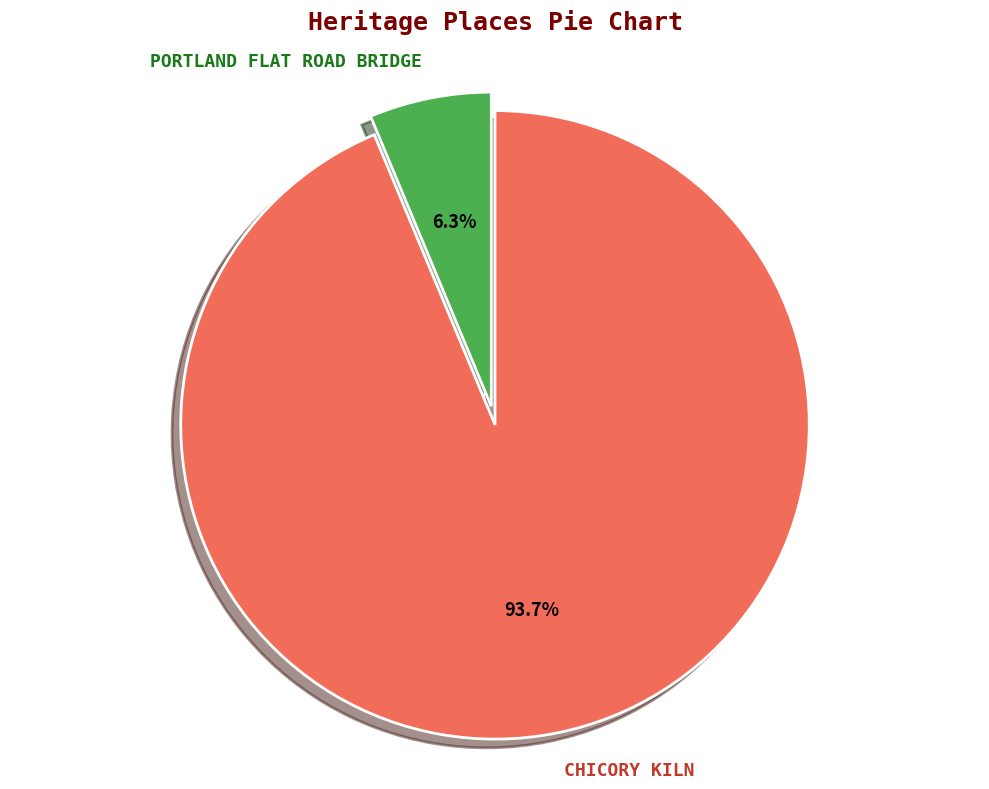

The PORTLAND FLAT ROAD BRIDGE slice represents 6% of the pie. True or false?

True